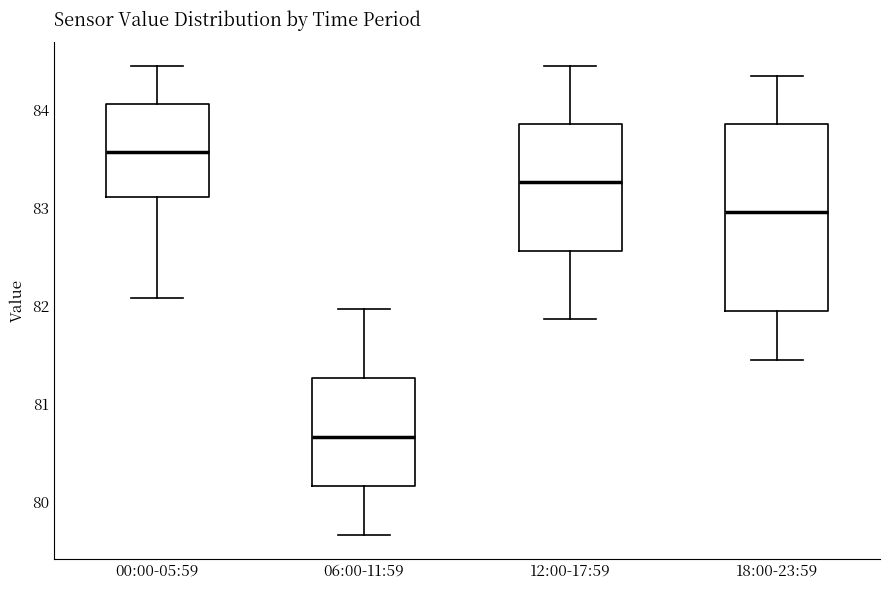

Which box is the tallest, from its lower edge to its upper edge?

18:00-23:59